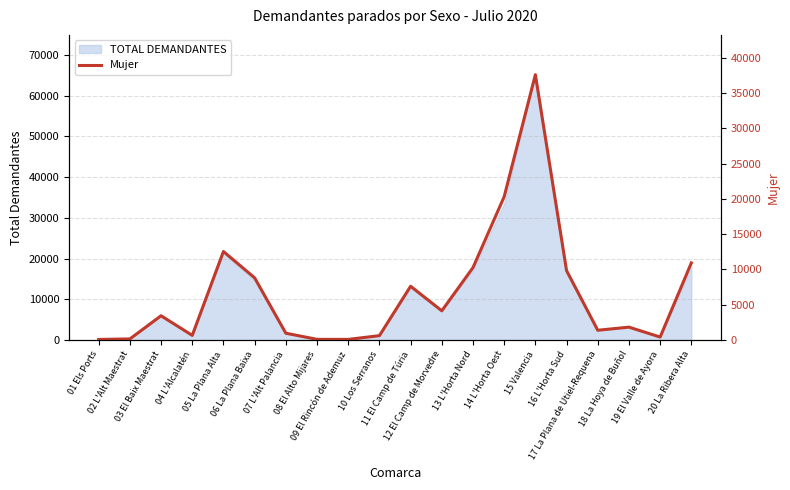

What is the ratio of the value at 09 El Rincón de Ademuz to the value at 19 El Valle de Ayora?

0.2